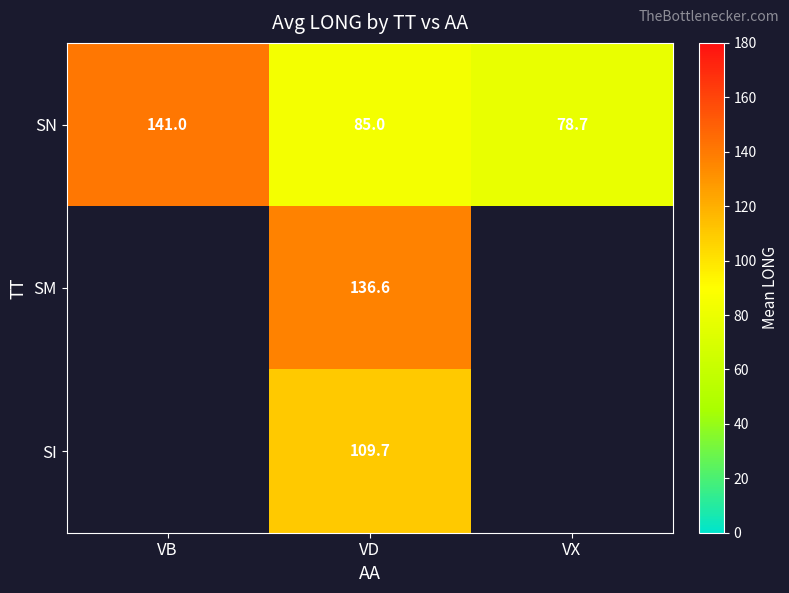

The value of SN at VB is 141.0. True or false?

True